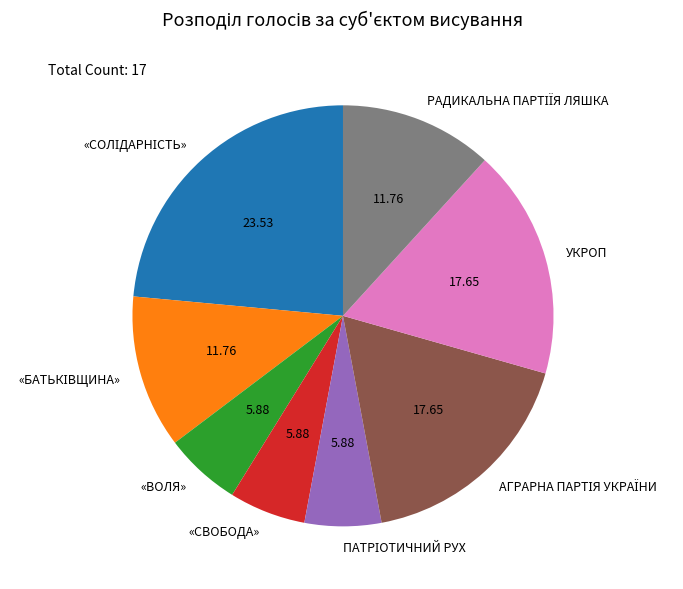

Is there any slice that represents more than half of the pie?

No